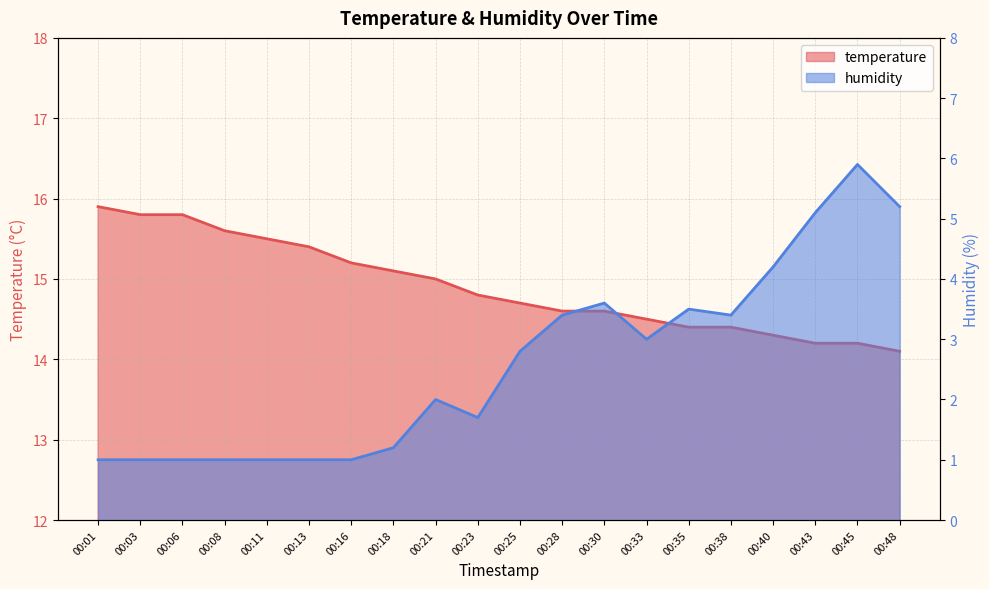

Which series has the largest range (max minus min)?

humidity